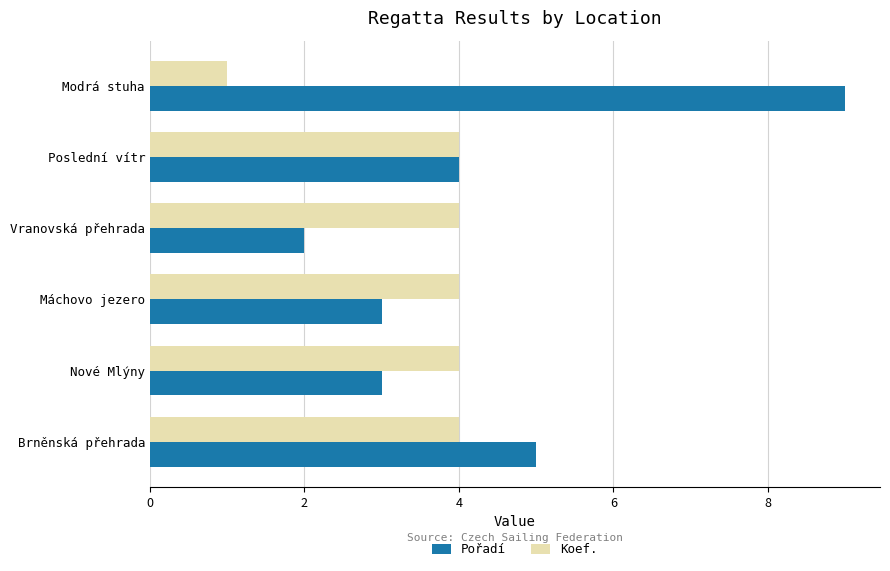

Which series has the largest range (max minus min)?

Pořadí